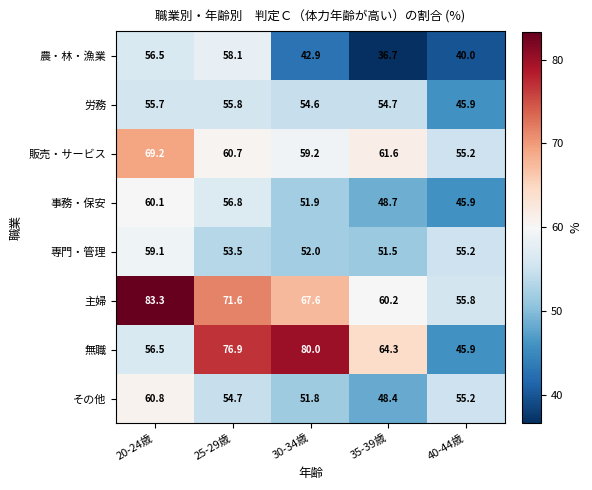

At which category does the chart reach its minimum across all series?

35-39歳